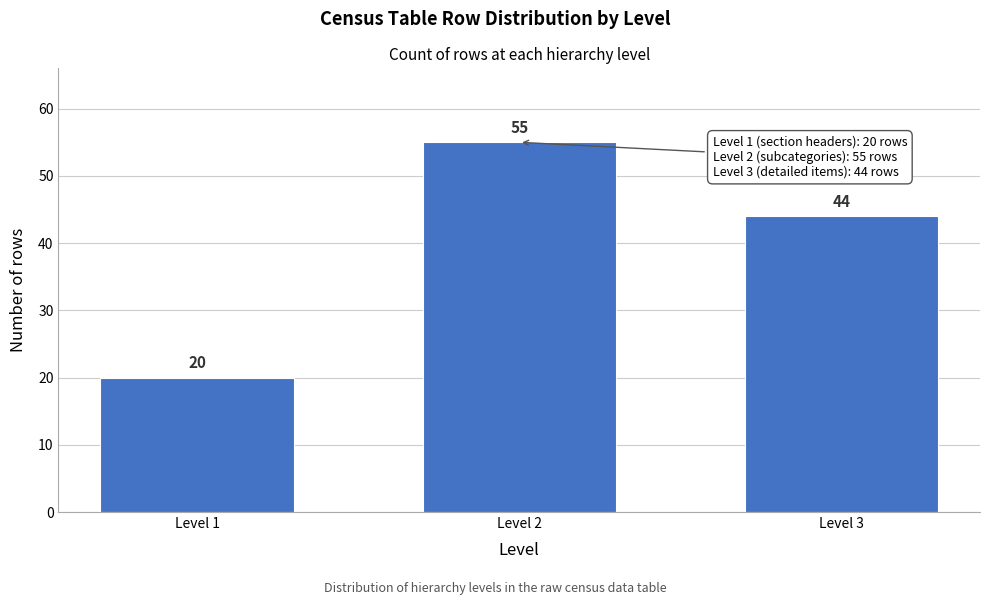

Reading left to right, what are all the values shown in this chart?

Level 1=20	Level 2=55	Level 3=44